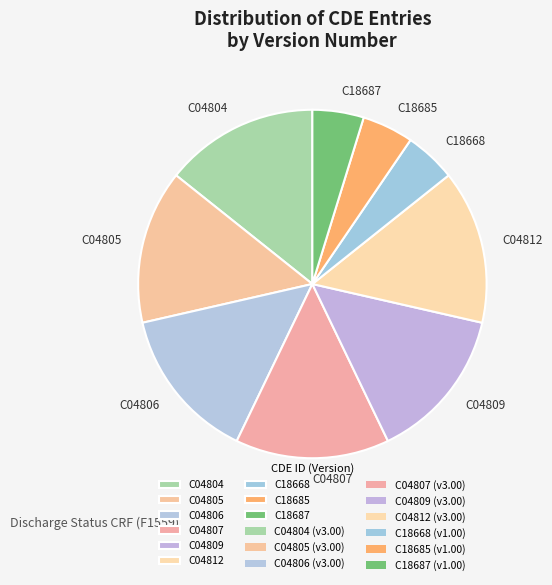

What is the ratio of the value at C04807 to the value at C04812?

1.0